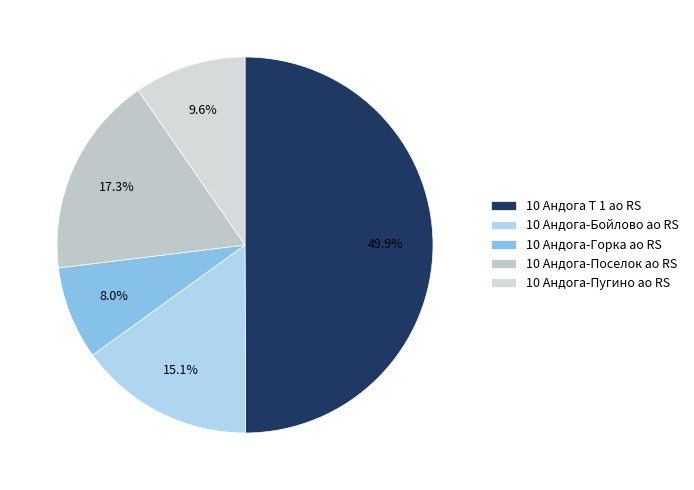

What is the total percentage of 10 Андога-Бойлово ао RS and 10 Андога-Пугино ао RS?

24.7%